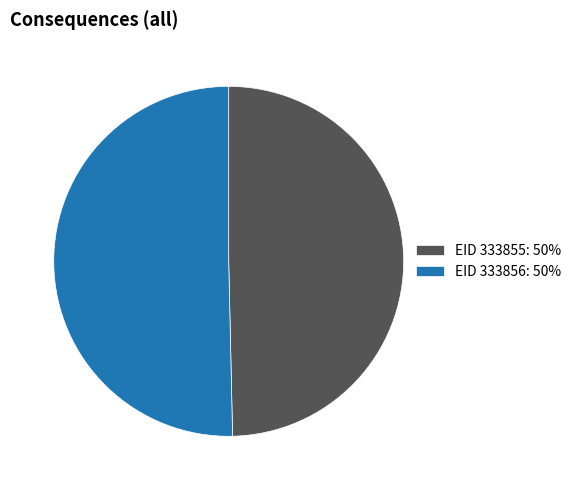

Which slice is the smallest?

EID 333855: 50%